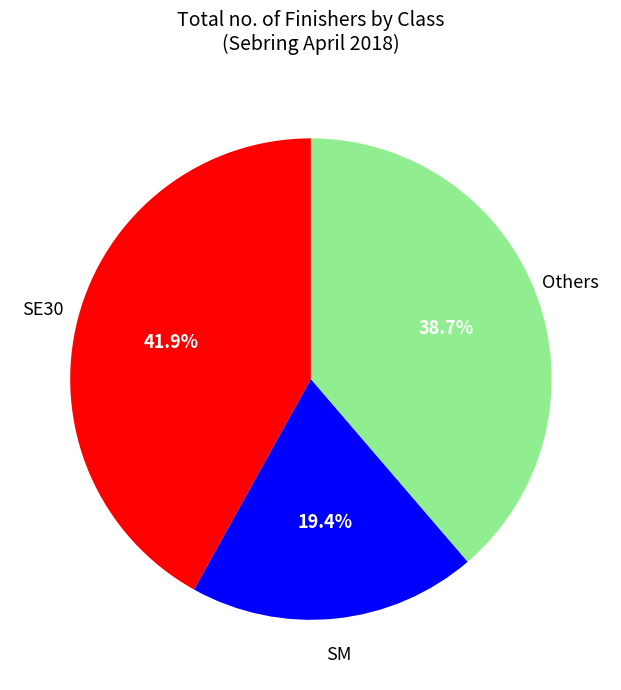

How many slices are in this pie chart?

3